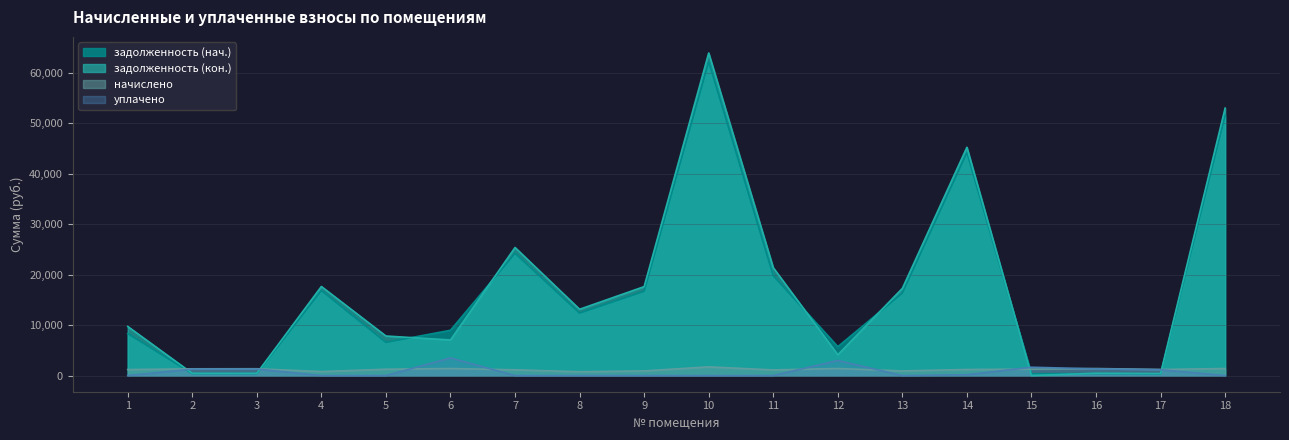

What value does the уплачено series have at 16?

1333.0